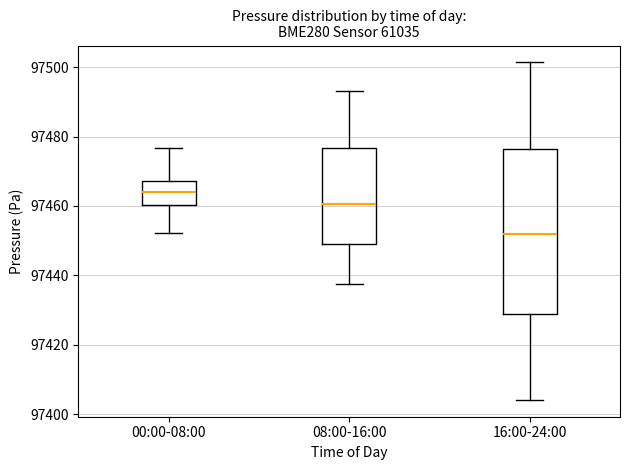

Which box has the highest median line?

00:00-08:00